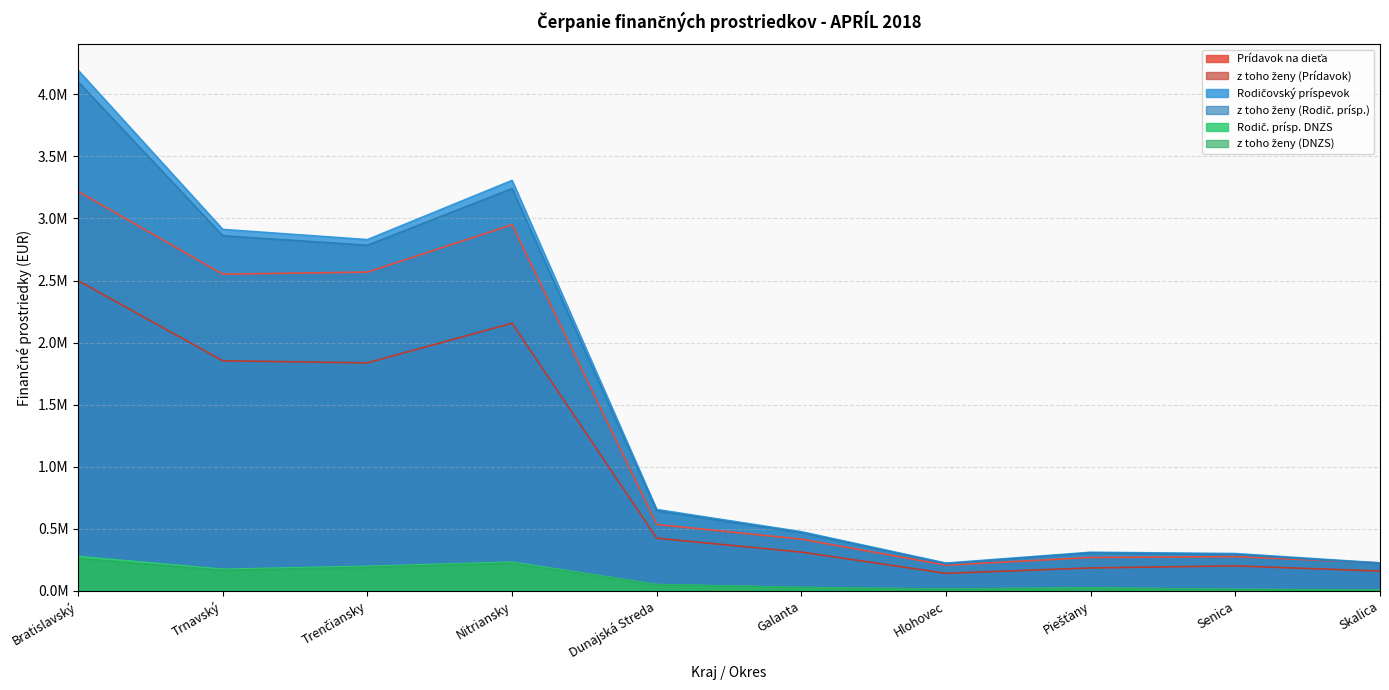

What is the difference between the highest and lowest values at Piešťany?

288442.5